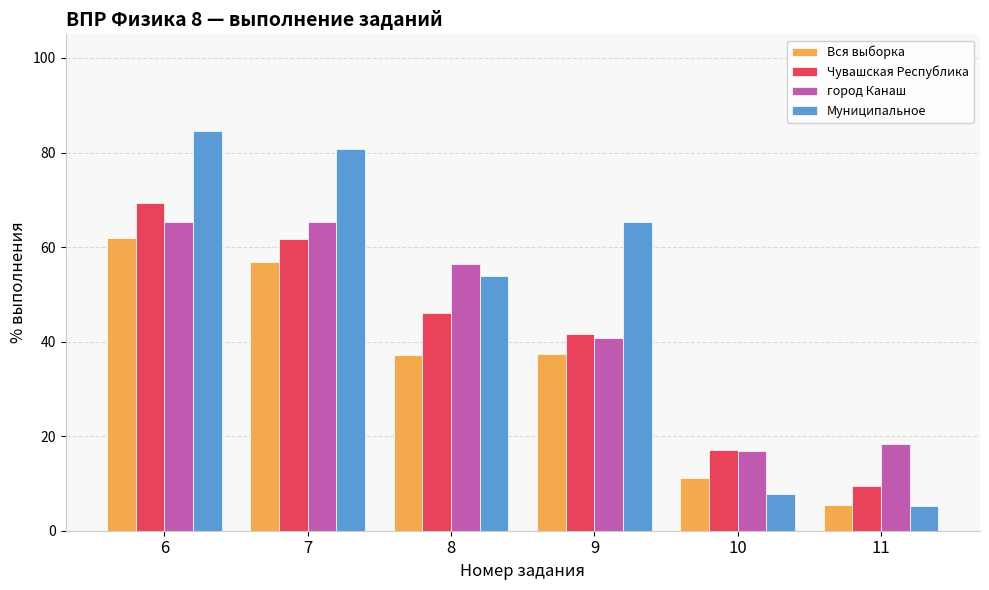

The value of город Канаш at 8 is 56.5. True or false?

True